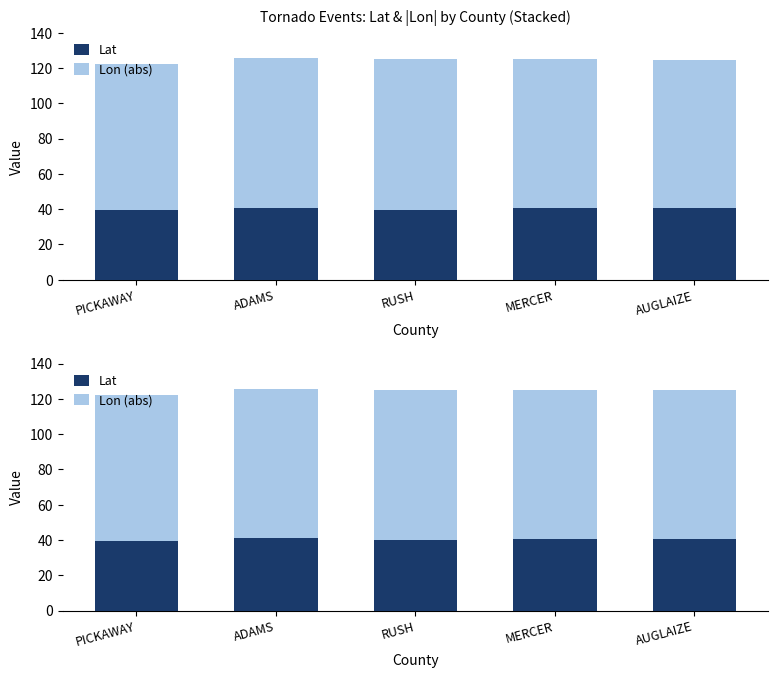

What is the maximum value shown in the chart?

85.4